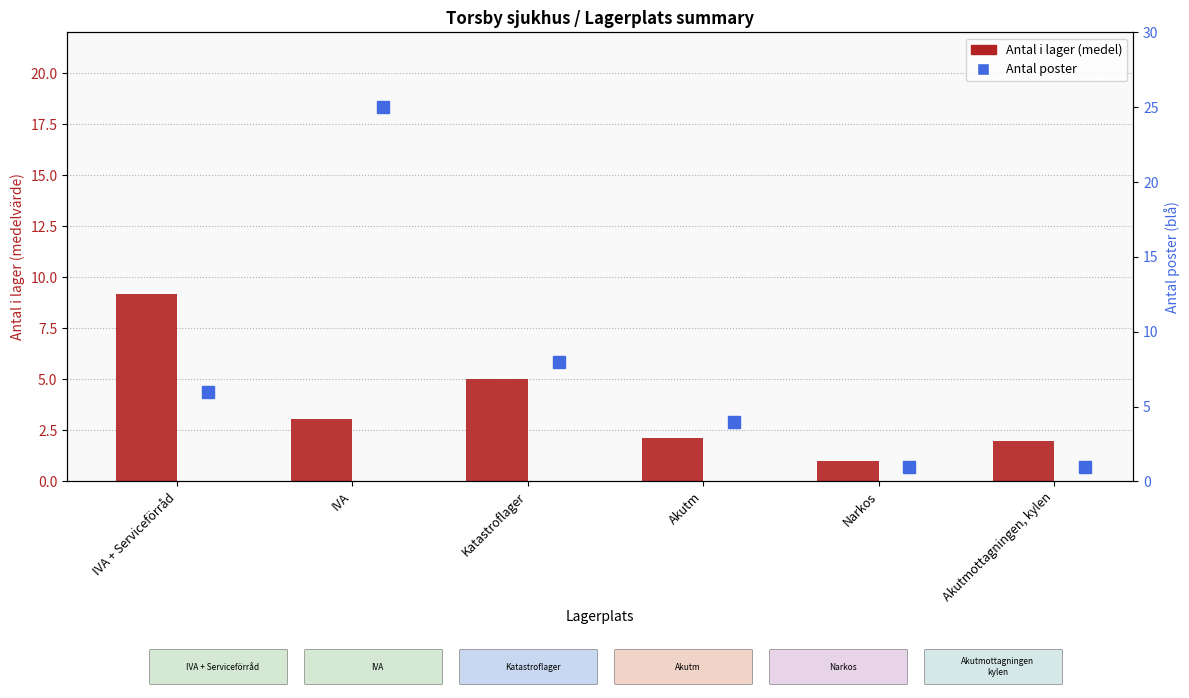

How many categories are shown in the chart?

6